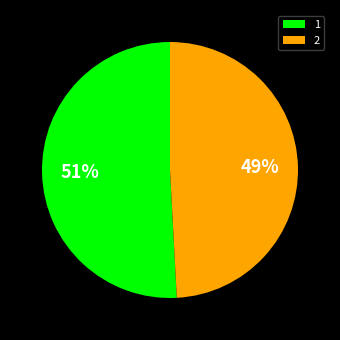

Is the sum of 1 and 2 greater than half?

Yes